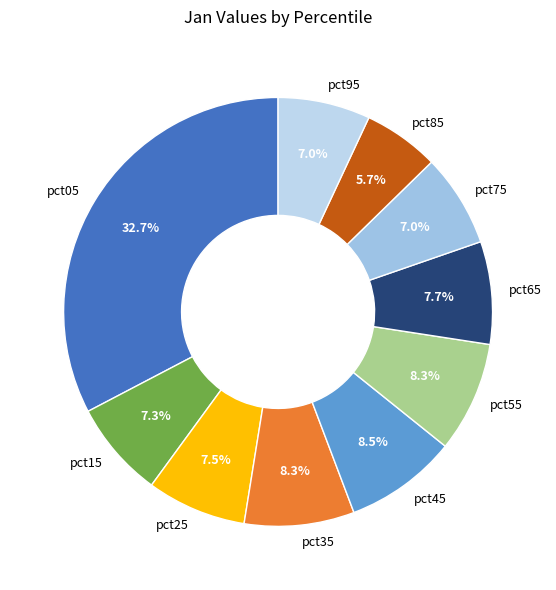

How many slices are in this pie chart?

10